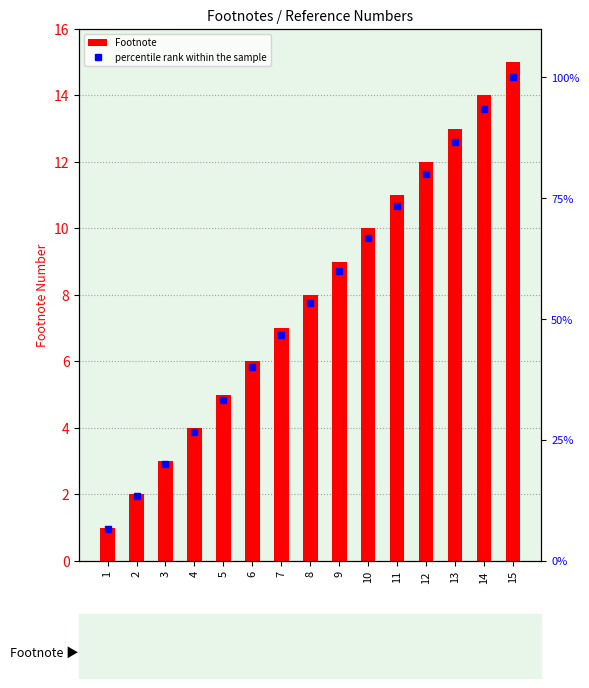

What is the difference between the maximum and second lowest values in the percentile rank within the sample series?

86.7